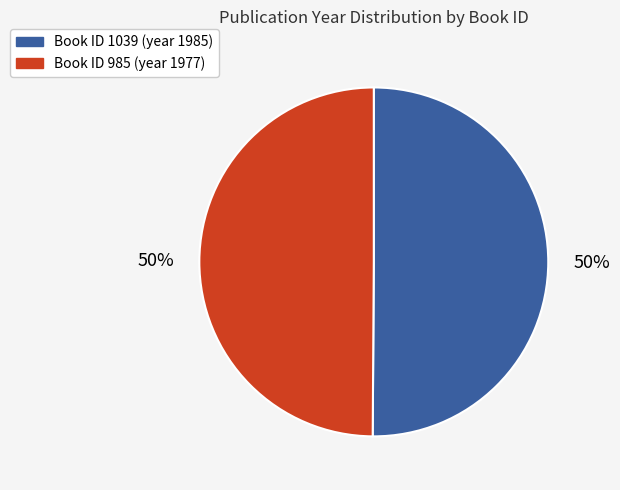

To the nearest percent, what is the average slice percentage?

50%